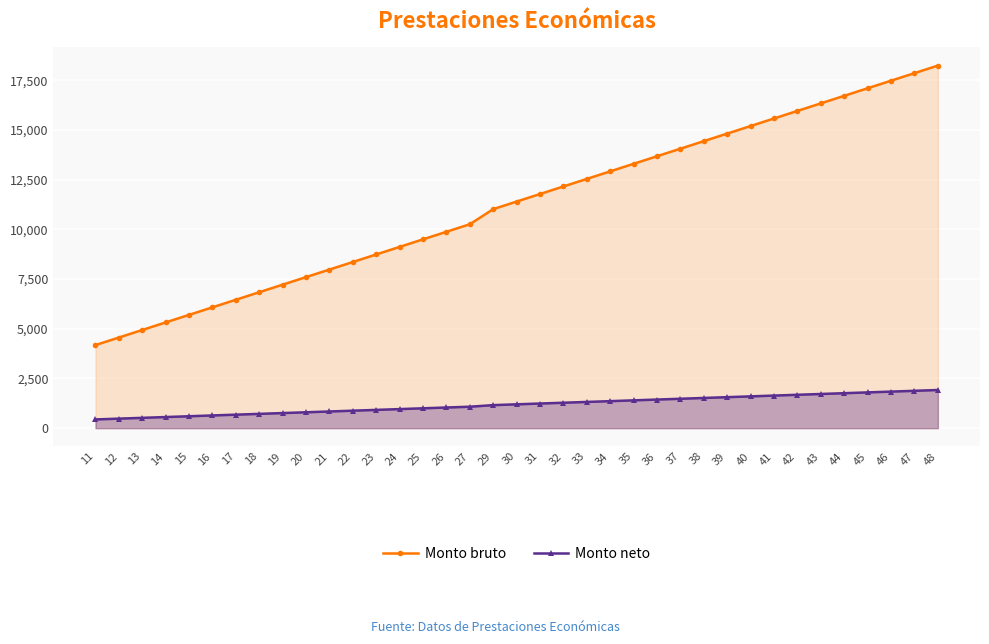

What is the difference between the maximum and minimum values in the Monto neto series?

1480